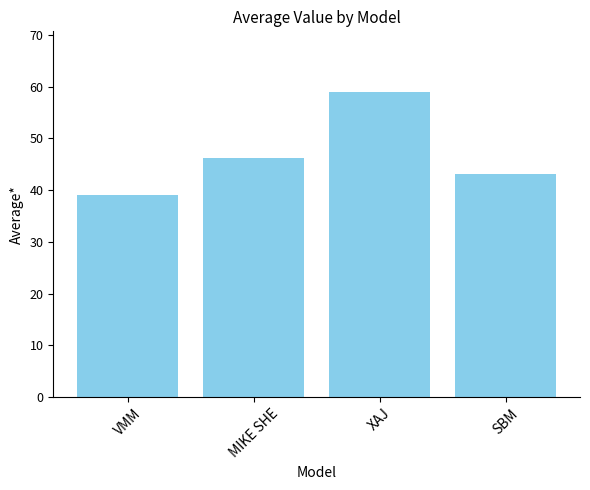

Which has a higher value, SBM or MIKE SHE?

MIKE SHE